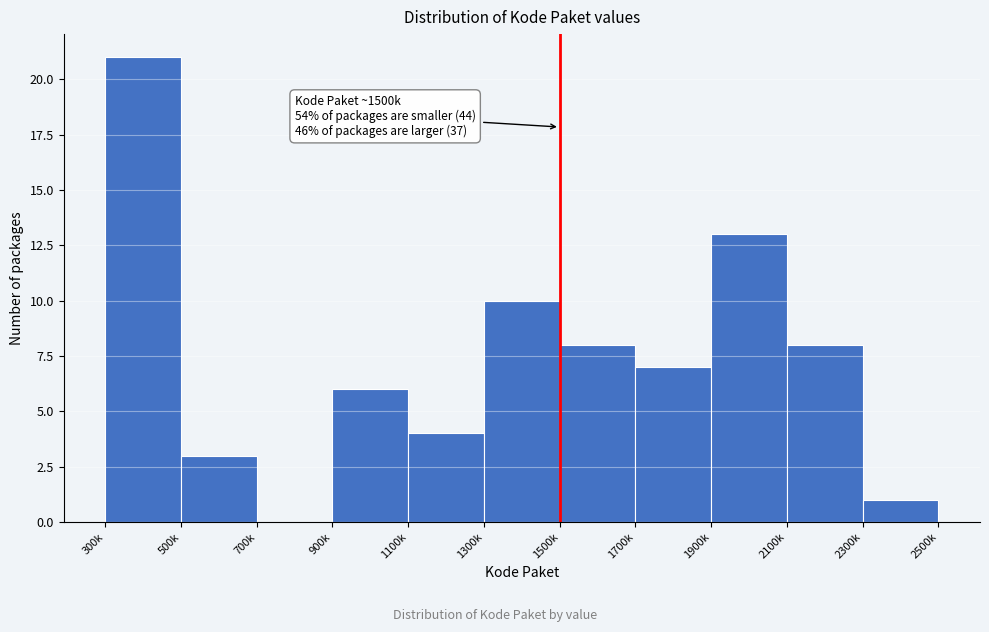

Reading left to right, transcribe all the data shown in this chart.

300k=21	500k=3	700k=0	900k=6	1100k=4	1300k=10	1500k=8	1700k=7	1900k=13	2100k=8	2300k=1